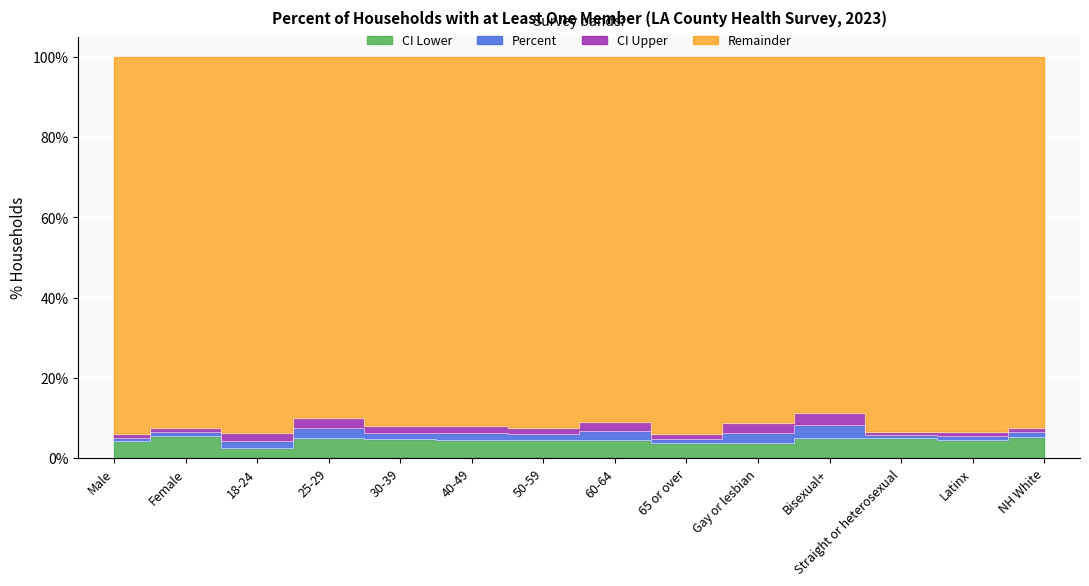

How many values in the CI Lower series are below 4?

3